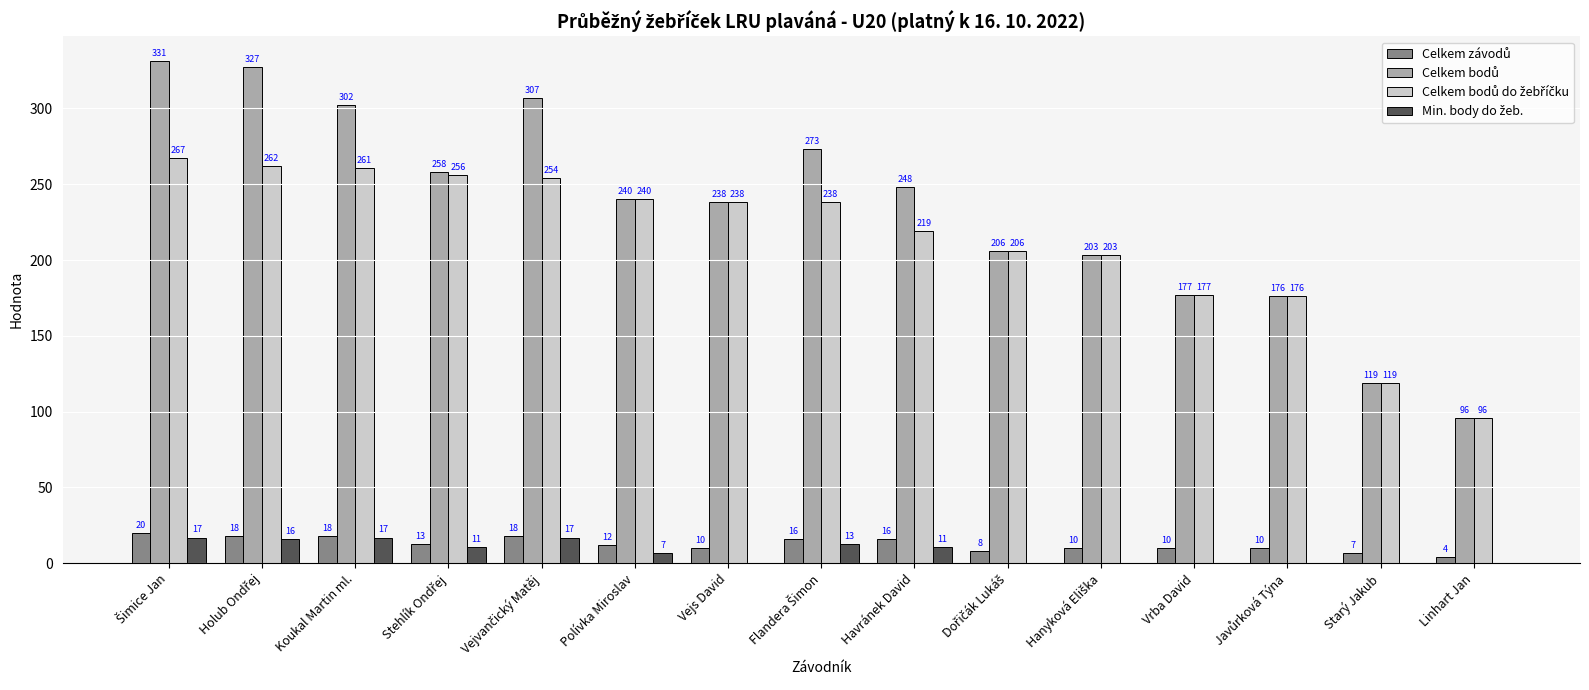

What is the total value across all series at Polívka Miroslav?

499